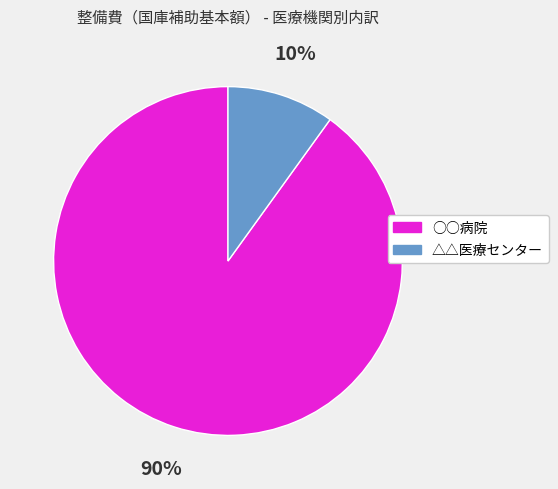

Combined, do ○○病院 and △△医療センター account for over 50%?

Yes